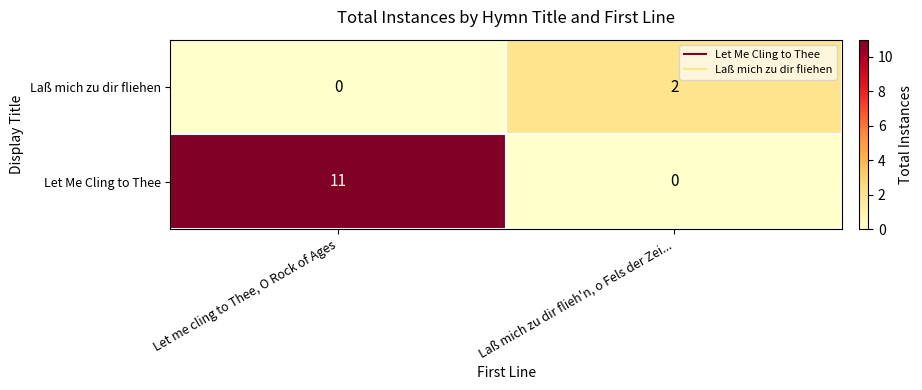

At how many categories does at least one series exceed 0?

2